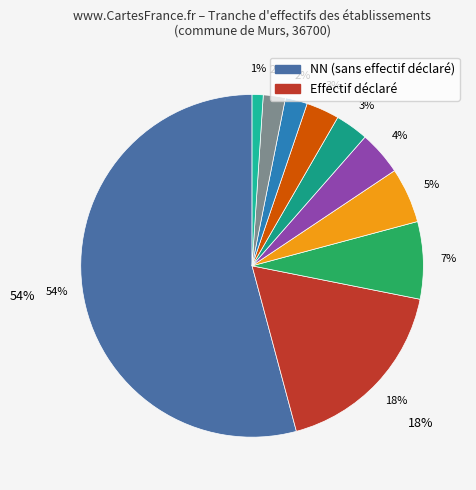

How many slices are in this pie chart?

10